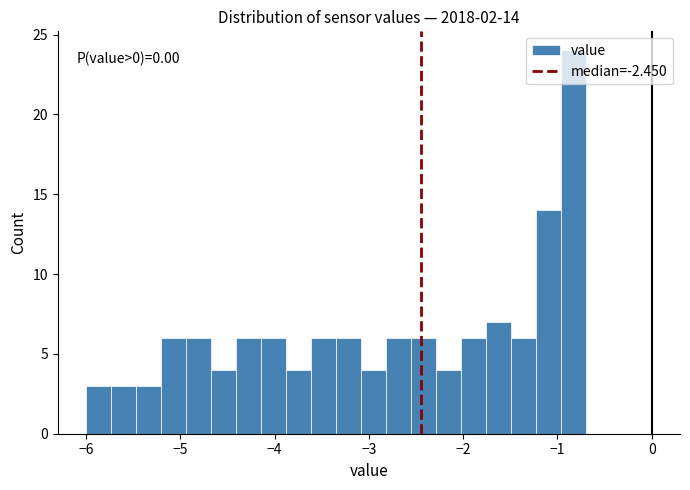

Around what value on the x-axis is the tallest bar? Give the approximate position of its centre, as read against the axis.

-0.8